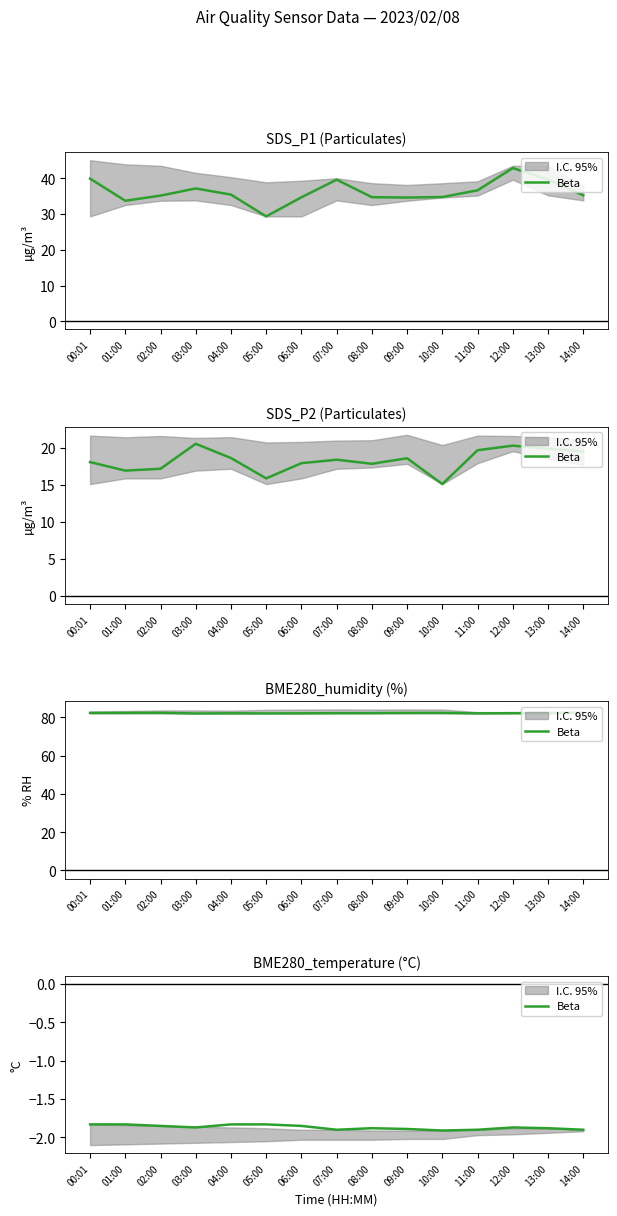

Is this an area chart (filled region under the line)?

No